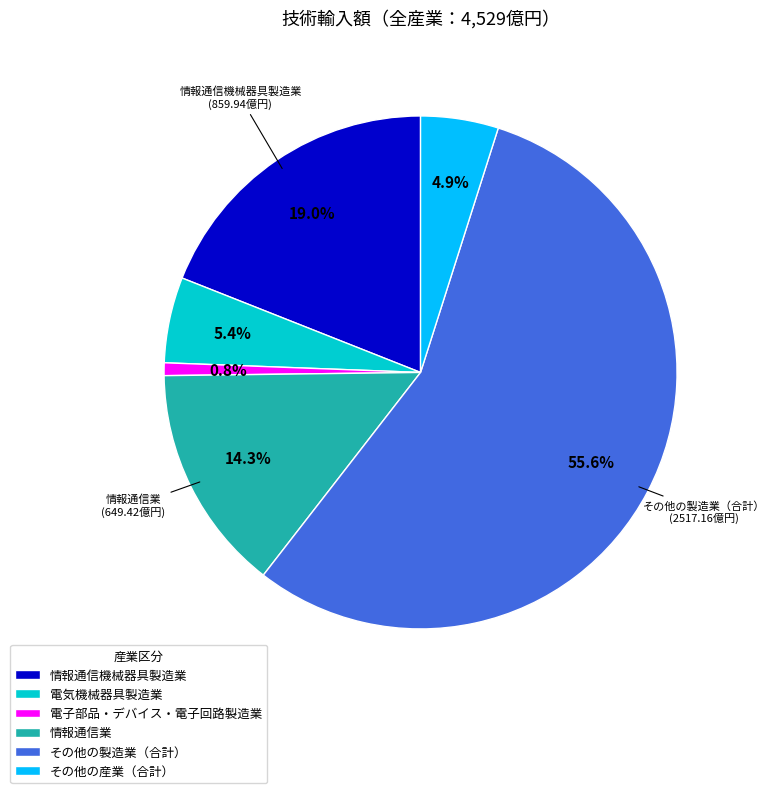

Combined, do その他の製造業（合計） and 情報通信業 account for over 50%?

Yes